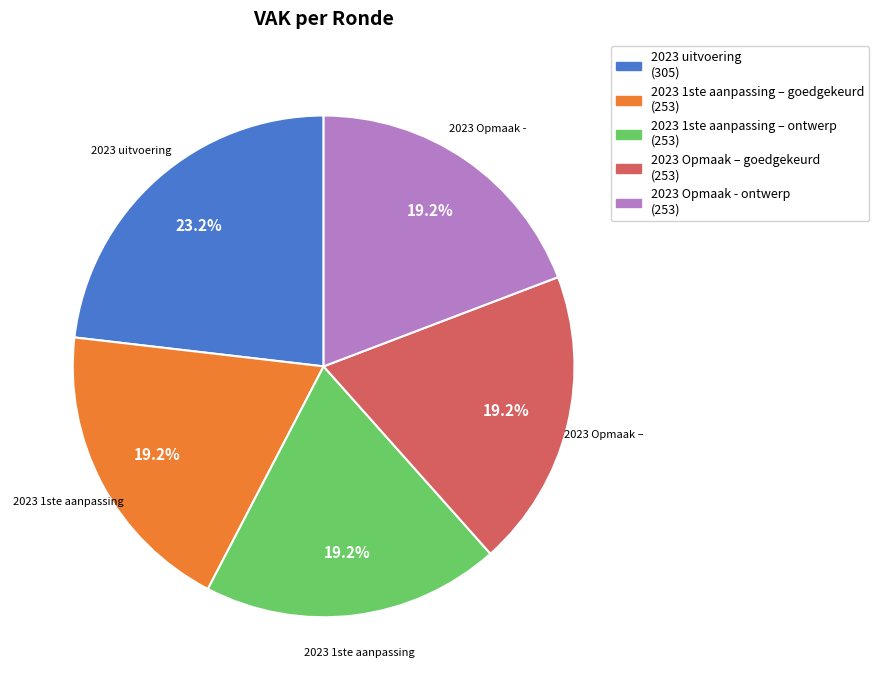

To the nearest percent, what is the average slice percentage?

20%